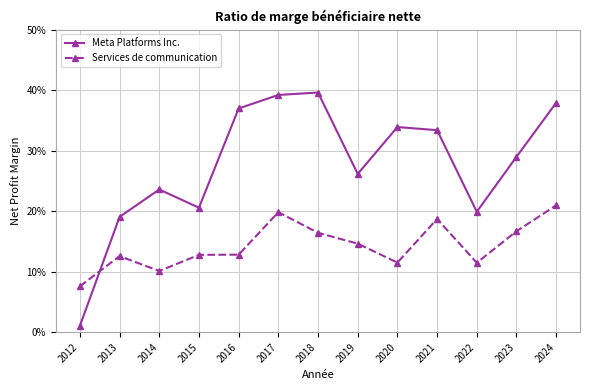

What are all the series names shown in the legend?

Meta Platforms Inc., Services de communication